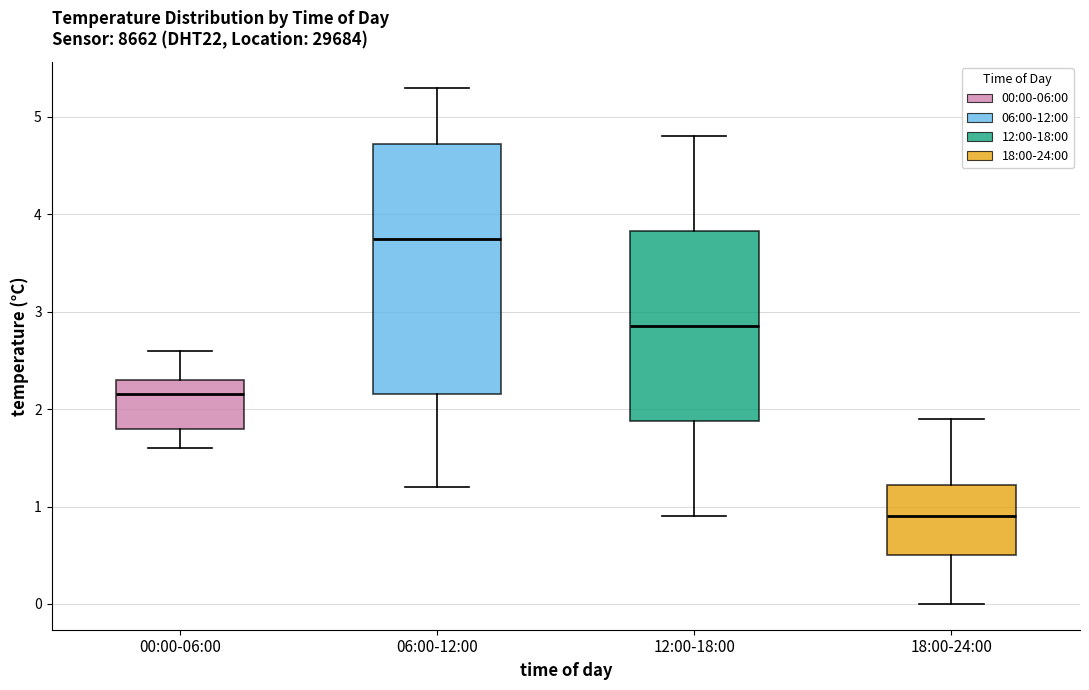

Which box's median line is the lowest?

18:00-24:00